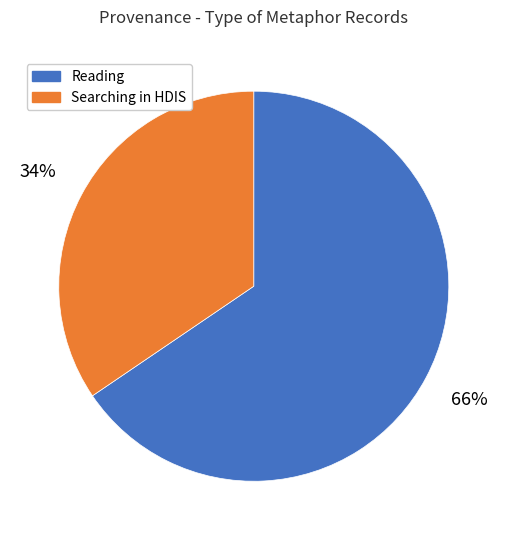

Is there any slice that represents more than half of the pie?

Yes